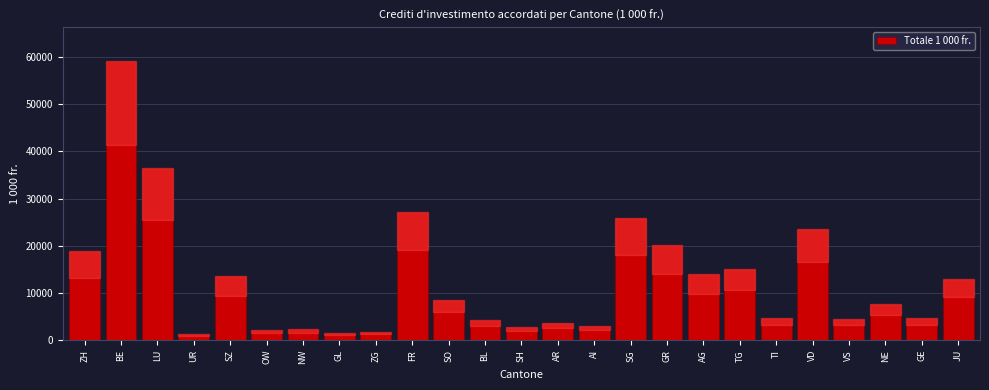

What is the difference between the maximum and minimum values?

57847.6